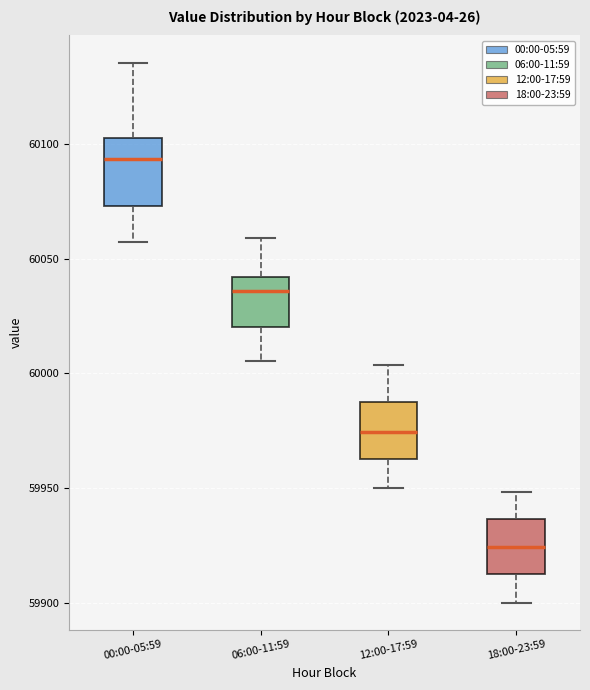

Which box's median line is the lowest?

18:00-23:59